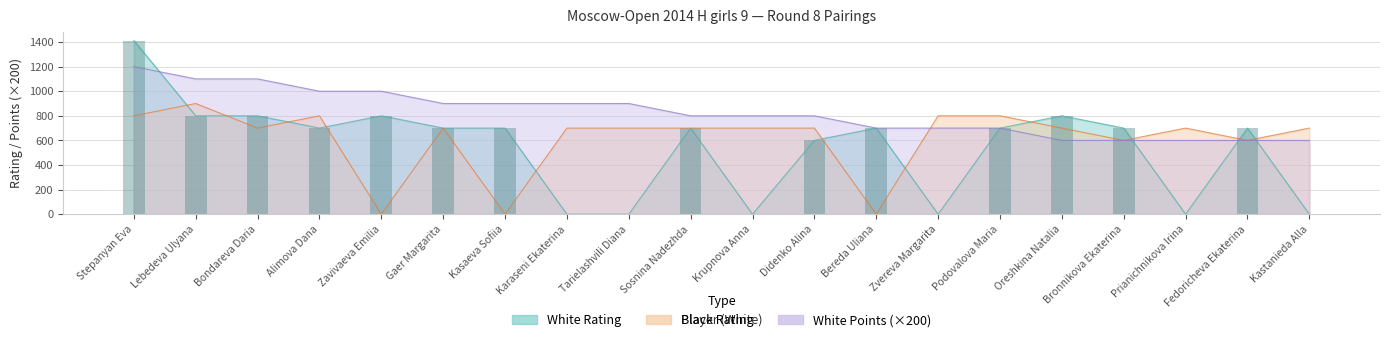

How many data points in White Points are above 800?

9